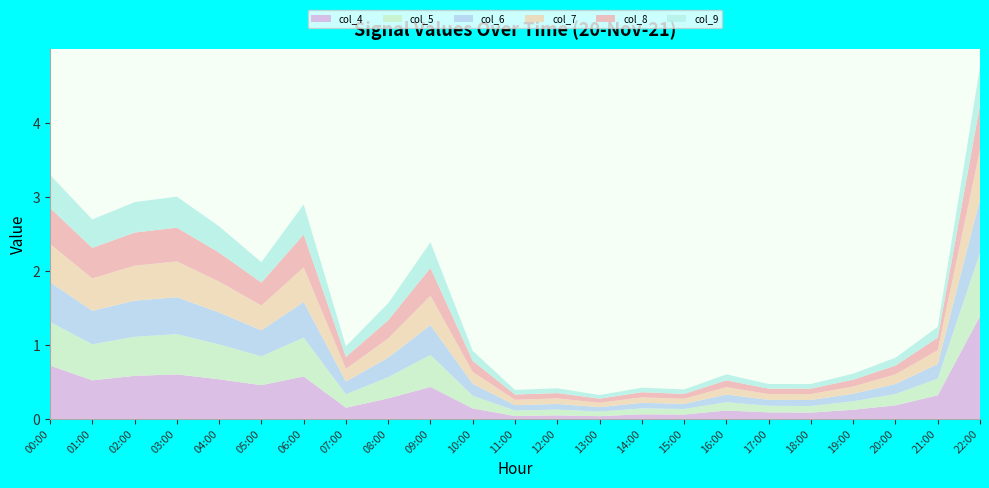

Reading right to left, list all the values displayed in this chart.

col_4: 22:00=1.4	21:00=0.3	20:00=0.2	19:00=0.1	18:00=0.1	17:00=0.1	16:00=0.1	15:00=0.1	14:00=0.1	13:00=0.0	12:00=0.0	11:00=0.0	10:00=0.1	09:00=0.4	08:00=0.3	07:00=0.2	06:00=0.6	05:00=0.5	04:00=0.5	03:00=0.6	02:00=0.6	01:00=0.5	00:00=0.7
col_5: 22:00=0.9	21:00=0.2	20:00=0.2	19:00=0.1	18:00=0.1	17:00=0.1	16:00=0.1	15:00=0.1	14:00=0.1	13:00=0.1	12:00=0.1	11:00=0.1	10:00=0.2	09:00=0.4	08:00=0.3	07:00=0.2	06:00=0.5	05:00=0.4	04:00=0.5	03:00=0.5	02:00=0.5	01:00=0.5	00:00=0.6
col_6: 22:00=0.7	21:00=0.2	20:00=0.1	19:00=0.1	18:00=0.1	17:00=0.1	16:00=0.1	15:00=0.1	14:00=0.1	13:00=0.1	12:00=0.1	11:00=0.1	10:00=0.2	09:00=0.4	08:00=0.3	07:00=0.2	06:00=0.5	05:00=0.4	04:00=0.4	03:00=0.5	02:00=0.5	01:00=0.5	00:00=0.5
col_7: 22:00=0.7	21:00=0.2	20:00=0.1	19:00=0.1	18:00=0.1	17:00=0.1	16:00=0.1	15:00=0.1	14:00=0.1	13:00=0.1	12:00=0.1	11:00=0.1	10:00=0.2	09:00=0.4	08:00=0.3	07:00=0.2	06:00=0.5	05:00=0.3	04:00=0.4	03:00=0.5	02:00=0.5	01:00=0.4	00:00=0.5
col_8: 22:00=0.6	21:00=0.2	20:00=0.1	19:00=0.1	18:00=0.1	17:00=0.1	16:00=0.1	15:00=0.1	14:00=0.1	13:00=0.1	12:00=0.1	11:00=0.1	10:00=0.2	09:00=0.4	08:00=0.2	07:00=0.2	06:00=0.4	05:00=0.3	04:00=0.4	03:00=0.5	02:00=0.4	01:00=0.4	00:00=0.5
col_9: 22:00=0.5	21:00=0.1	20:00=0.1	19:00=0.1	18:00=0.1	17:00=0.1	16:00=0.1	15:00=0.1	14:00=0.1	13:00=0.0	12:00=0.1	11:00=0.1	10:00=0.1	09:00=0.3	08:00=0.2	07:00=0.1	06:00=0.4	05:00=0.3	04:00=0.4	03:00=0.4	02:00=0.4	01:00=0.4	00:00=0.4